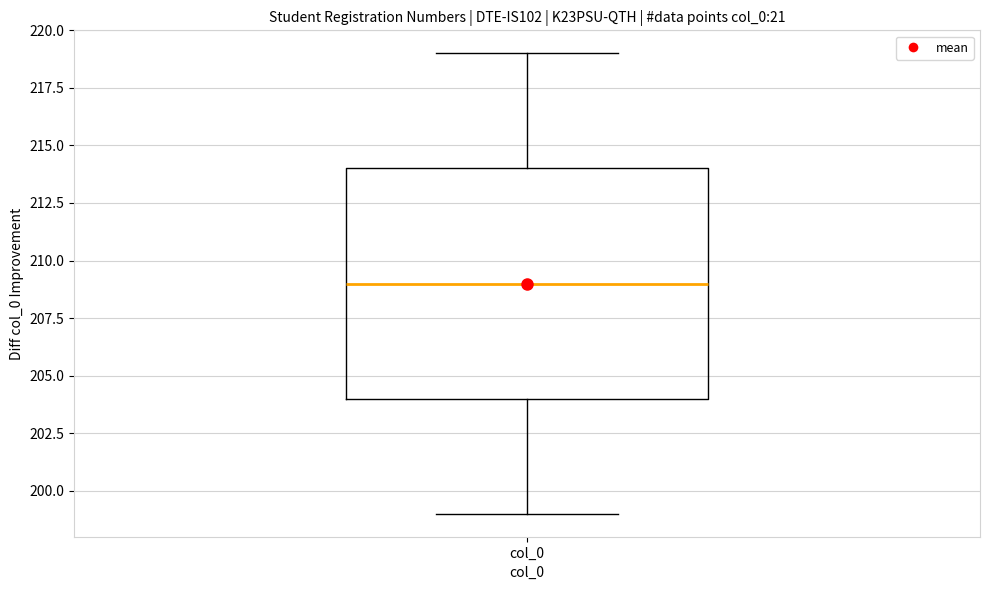

Transcribe this box plot: give where the median line is, the range the box spans, and where the two whiskers end, as read against the y-axis. The values are not printed on the chart, so give them approximately, as read against the axis.

median 209, box 204 to 214, whiskers 199 to 219